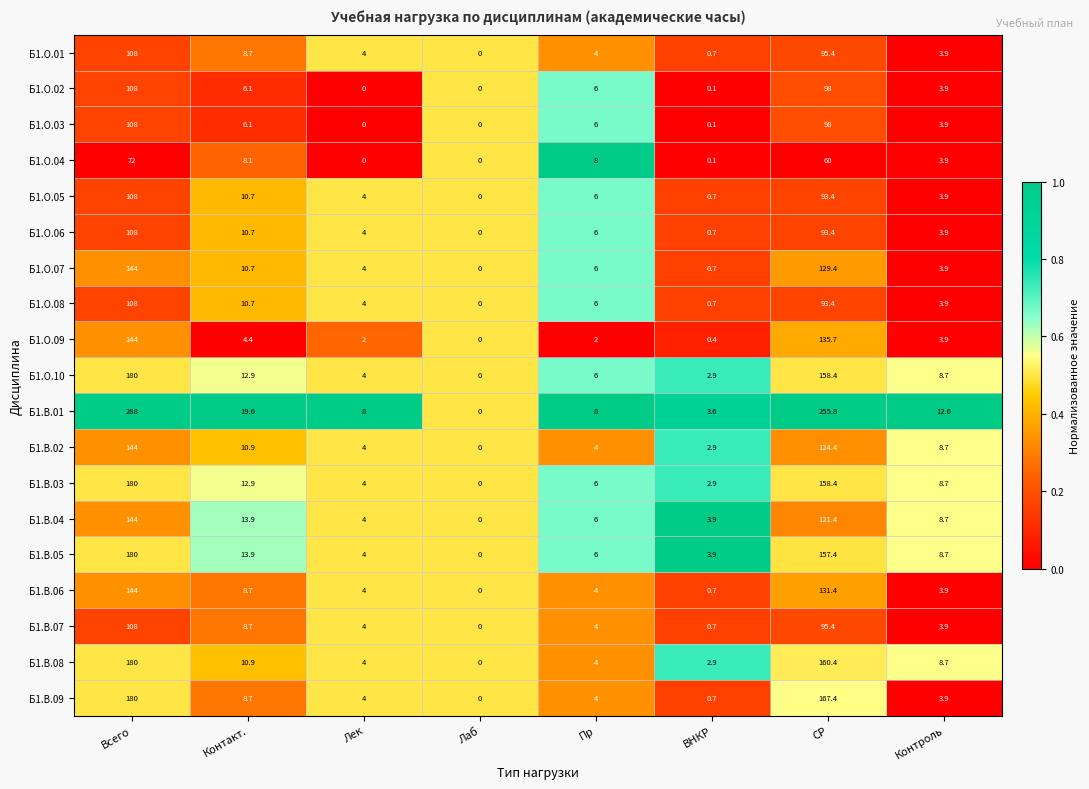

How many categories are shown in the chart?

8